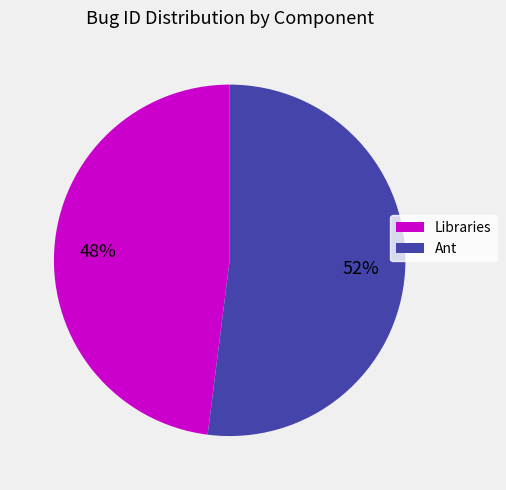

What percentage is the Ant slice, to the nearest percent?

52%